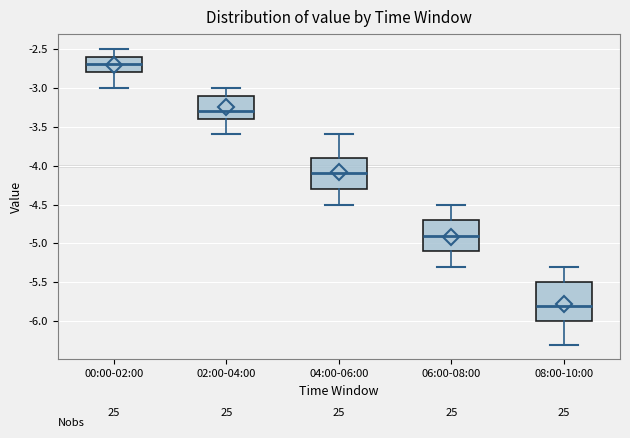

Reading left to right, transcribe this box plot: for each box, give where its median line is, the range the box spans, and where its two whiskers end, as read against the y-axis. The values are not printed on the chart, so give them approximately, as read against the axis.

00:00-02:00: median -2.7, box -2.8 to -2.6, whiskers -3.0 to -2.5
02:00-04:00: median -3.3, box -3.4 to -3.1, whiskers -3.6 to -3.0
04:00-06:00: median -4.1, box -4.3 to -3.9, whiskers -4.5 to -3.6
06:00-08:00: median -4.9, box -5.1 to -4.7, whiskers -5.3 to -4.5
08:00-10:00: median -5.8, box -6.0 to -5.5, whiskers -6.3 to -5.3